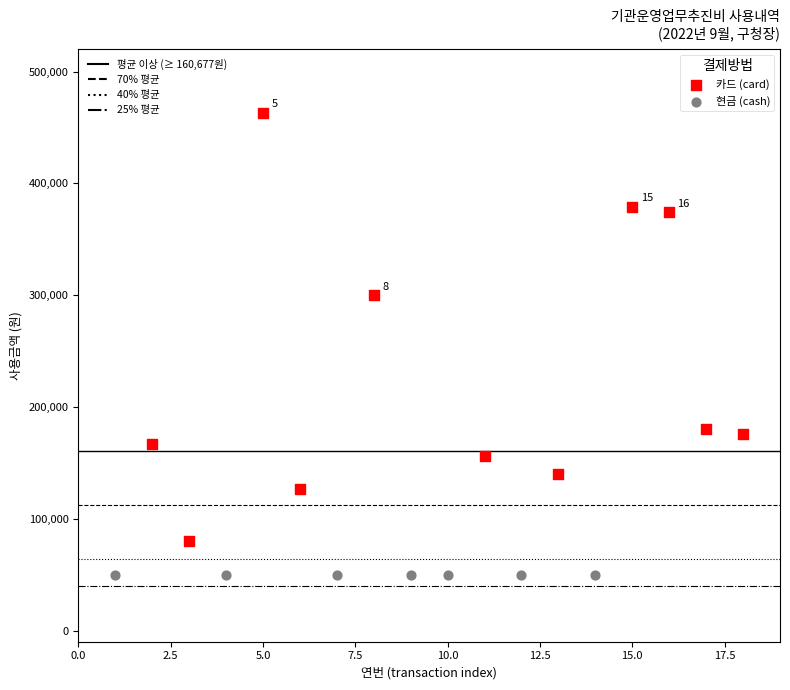

Which series contains the highest Y value?

카드 (card)